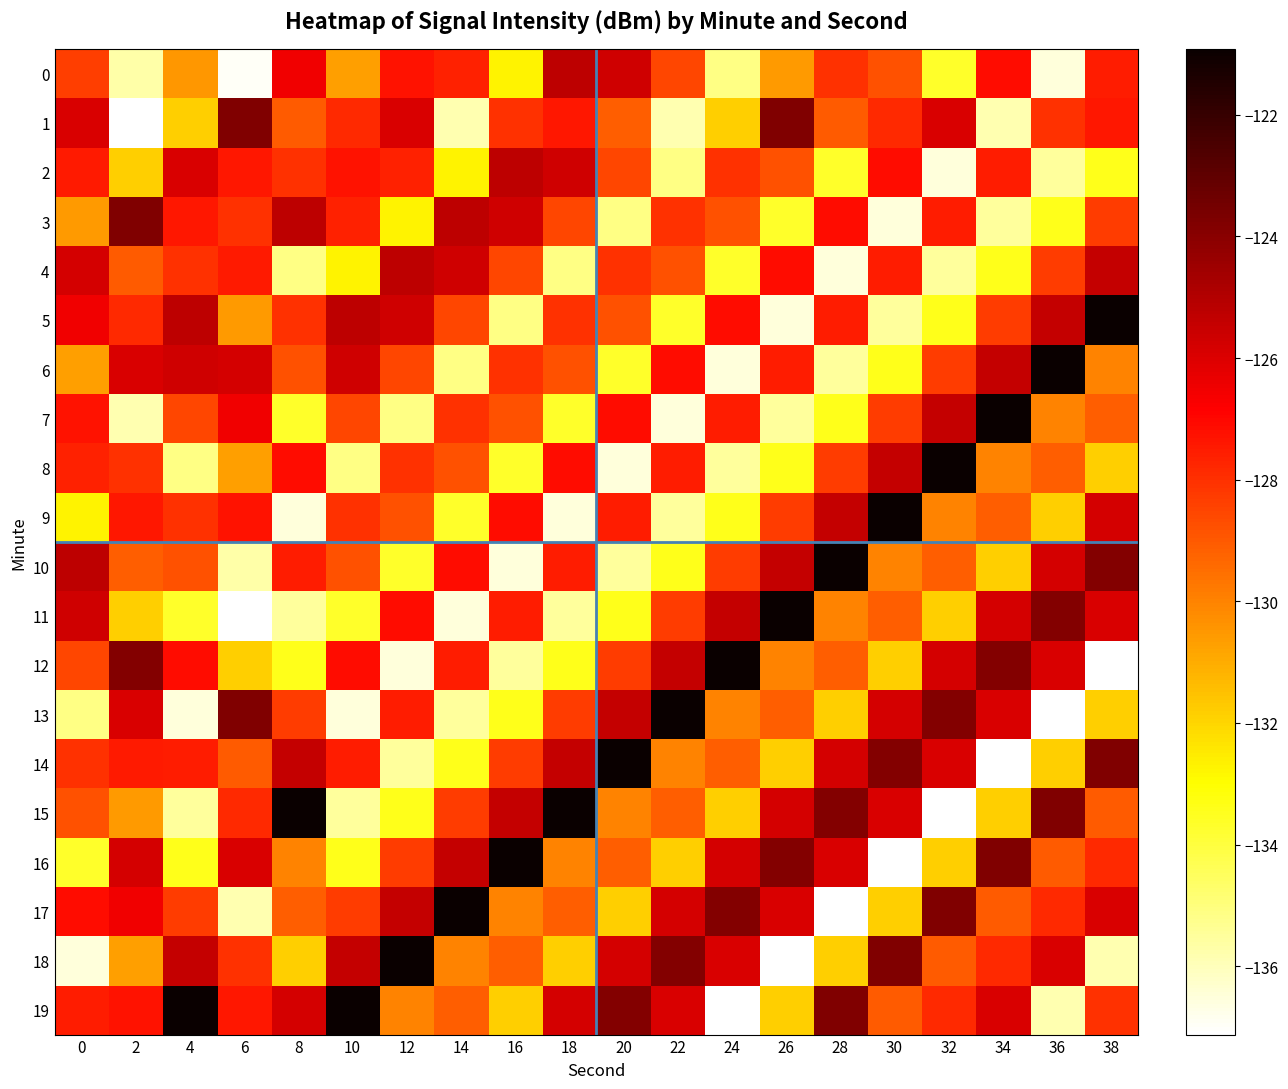

Reading left to right, what are all the values shown in this chart?

0: 0=-128.4	2=-135.7	4=-130.5	6=-137.0	8=-126.5	10=-130.7	12=-127.3	14=-127.6	16=-132.7	18=-125.3	20=-125.7	22=-128.5	24=-135.2	26=-130.6	28=-128.0	30=-128.8	32=-133.7	34=-127.2	36=-136.5	38=-127.5
1: 0=-125.9	2=-137.1	4=-131.9	6=-123.8	8=-129.1	10=-127.8	12=-125.9	14=-135.8	16=-128.0	18=-127.4	20=-129.1	22=-135.8	24=-131.9	26=-123.8	28=-129.1	30=-127.8	32=-125.9	34=-135.8	36=-128.0	38=-127.4
2: 0=-127.5	2=-131.9	4=-125.9	6=-127.4	8=-128.0	10=-127.3	12=-127.6	14=-132.7	16=-125.3	18=-125.7	20=-128.5	22=-135.2	24=-128.0	26=-128.8	28=-133.7	30=-127.2	32=-136.5	34=-127.5	36=-135.5	38=-133.4
3: 0=-130.6	2=-123.8	4=-127.4	6=-128.0	8=-125.3	10=-127.6	12=-132.7	14=-125.3	16=-125.7	18=-128.5	20=-135.2	22=-128.0	24=-128.8	26=-133.7	28=-127.2	30=-136.5	32=-127.5	34=-135.5	36=-133.4	38=-128.3
4: 0=-125.8	2=-129.1	4=-128.0	6=-127.5	8=-135.2	10=-132.7	12=-125.3	14=-125.7	16=-128.5	18=-135.2	20=-128.0	22=-128.8	24=-133.7	26=-127.2	28=-136.5	30=-127.5	32=-135.5	34=-133.4	36=-128.3	38=-125.4
5: 0=-126.5	2=-127.8	4=-125.3	6=-130.6	8=-128.0	10=-125.3	12=-125.7	14=-128.5	16=-135.2	18=-128.0	20=-128.8	22=-133.7	24=-127.2	26=-136.5	28=-127.5	30=-135.5	32=-133.4	34=-128.3	36=-125.4	38=-120.9
6: 0=-130.7	2=-125.9	4=-125.7	6=-125.8	8=-128.8	10=-125.7	12=-128.5	14=-135.2	16=-128.0	18=-128.8	20=-133.7	22=-127.2	24=-136.5	26=-127.5	28=-135.5	30=-133.4	32=-128.3	34=-125.4	36=-120.9	38=-130.0
7: 0=-127.3	2=-135.8	4=-128.5	6=-126.5	8=-133.7	10=-128.5	12=-135.2	14=-128.0	16=-128.8	18=-133.7	20=-127.2	22=-136.5	24=-127.5	26=-135.5	28=-133.4	30=-128.3	32=-125.4	34=-120.9	36=-130.0	38=-129.1
8: 0=-127.6	2=-128.0	4=-135.2	6=-130.7	8=-127.2	10=-135.2	12=-128.0	14=-128.8	16=-133.7	18=-127.2	20=-136.5	22=-127.5	24=-135.5	26=-133.4	28=-128.3	30=-125.4	32=-120.9	34=-130.0	36=-129.1	38=-131.8
9: 0=-132.7	2=-127.4	4=-128.0	6=-127.3	8=-136.5	10=-128.0	12=-128.8	14=-133.7	16=-127.2	18=-136.5	20=-127.5	22=-135.5	24=-133.4	26=-128.3	28=-125.4	30=-120.9	32=-130.0	34=-129.1	36=-131.8	38=-125.8
10: 0=-125.3	2=-129.1	4=-128.8	6=-135.7	8=-127.5	10=-128.8	12=-133.7	14=-127.2	16=-136.5	18=-127.5	20=-135.5	22=-133.4	24=-128.3	26=-125.4	28=-120.9	30=-130.0	32=-129.1	34=-131.8	36=-125.8	38=-123.9
11: 0=-125.7	2=-131.8	4=-133.7	6=-137.1	8=-135.5	10=-133.7	12=-127.2	14=-136.5	16=-127.5	18=-135.5	20=-133.4	22=-128.3	24=-125.4	26=-120.9	28=-130.0	30=-129.1	32=-131.8	34=-125.8	36=-123.9	38=-125.9
12: 0=-128.5	2=-123.9	4=-127.2	6=-131.9	8=-133.4	10=-127.2	12=-136.5	14=-127.5	16=-135.5	18=-133.4	20=-128.3	22=-125.4	24=-120.9	26=-130.0	28=-129.1	30=-131.8	32=-125.8	34=-123.9	36=-125.9	38=-137.1
13: 0=-135.2	2=-125.9	4=-136.5	6=-123.8	8=-128.3	10=-136.5	12=-127.5	14=-135.5	16=-133.4	18=-128.3	20=-125.4	22=-120.9	24=-130.0	26=-129.1	28=-131.8	30=-125.8	32=-123.9	34=-125.9	36=-137.1	38=-131.9
14: 0=-128.0	2=-127.5	4=-127.5	6=-129.1	8=-125.4	10=-127.5	12=-135.5	14=-133.4	16=-128.3	18=-125.4	20=-120.9	22=-130.0	24=-129.1	26=-131.8	28=-125.8	30=-123.9	32=-125.9	34=-137.1	36=-131.9	38=-123.8
15: 0=-128.8	2=-130.6	4=-135.5	6=-127.8	8=-120.9	10=-135.5	12=-133.4	14=-128.3	16=-125.4	18=-120.9	20=-130.0	22=-129.1	24=-131.8	26=-125.8	28=-123.9	30=-125.9	32=-137.1	34=-131.9	36=-123.8	38=-129.1
16: 0=-133.7	2=-125.8	4=-133.4	6=-125.9	8=-130.0	10=-133.4	12=-128.3	14=-125.4	16=-120.9	18=-130.0	20=-129.1	22=-131.8	24=-125.8	26=-123.9	28=-125.9	30=-137.1	32=-131.9	34=-123.8	36=-129.1	38=-127.8
17: 0=-127.2	2=-126.5	4=-128.3	6=-135.8	8=-129.1	10=-128.3	12=-125.4	14=-120.9	16=-130.0	18=-129.1	20=-131.8	22=-125.8	24=-123.9	26=-125.9	28=-137.1	30=-131.9	32=-123.8	34=-129.1	36=-127.8	38=-125.9
18: 0=-136.5	2=-130.7	4=-125.4	6=-128.0	8=-131.8	10=-125.4	12=-120.9	14=-130.0	16=-129.1	18=-131.8	20=-125.8	22=-123.9	24=-125.9	26=-137.1	28=-131.9	30=-123.8	32=-129.1	34=-127.8	36=-125.9	38=-135.8
19: 0=-127.5	2=-127.3	4=-120.9	6=-127.4	8=-125.8	10=-120.9	12=-130.0	14=-129.1	16=-131.8	18=-125.8	20=-123.9	22=-125.9	24=-137.1	26=-131.9	28=-123.8	30=-129.1	32=-127.8	34=-125.9	36=-135.8	38=-128.0